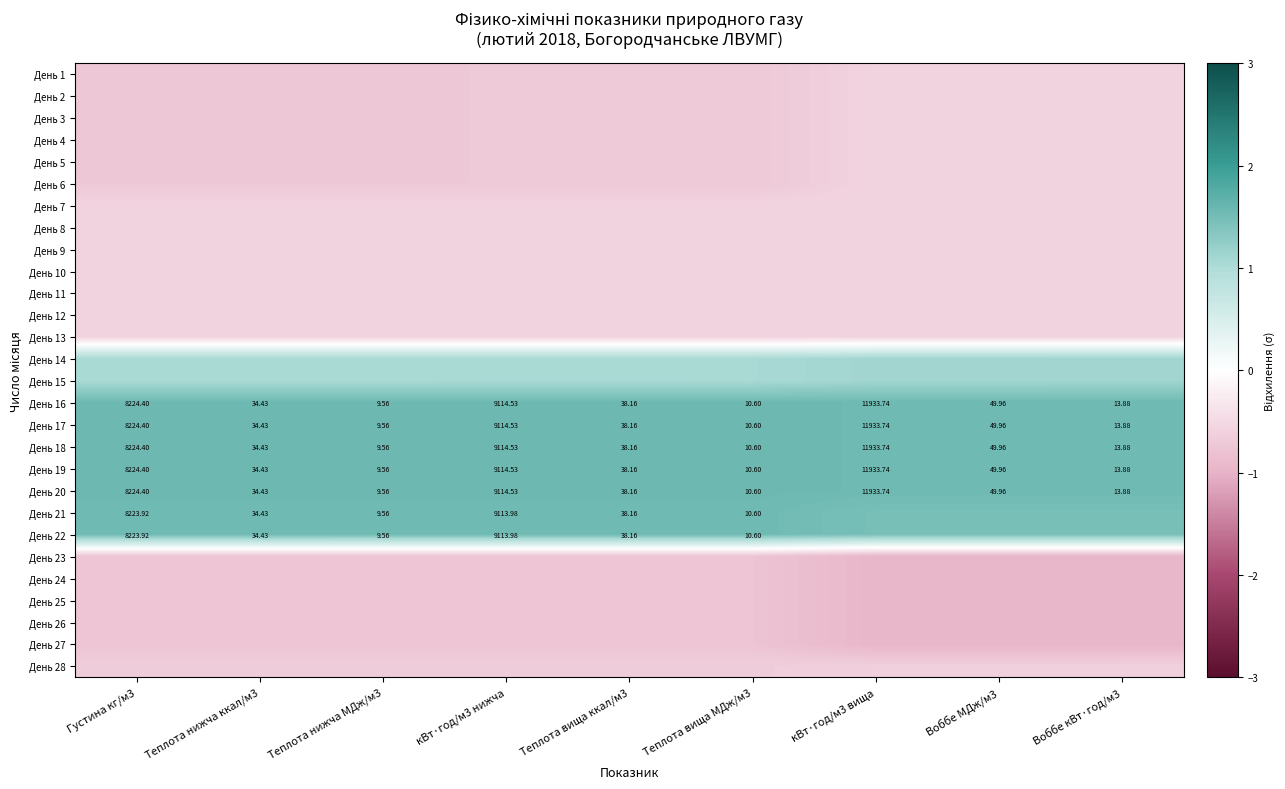

Is the value of День 19 at Теплота вища ккал/м3 greater than the value of День 5 at Теплота вища МДж/м3?

Yes